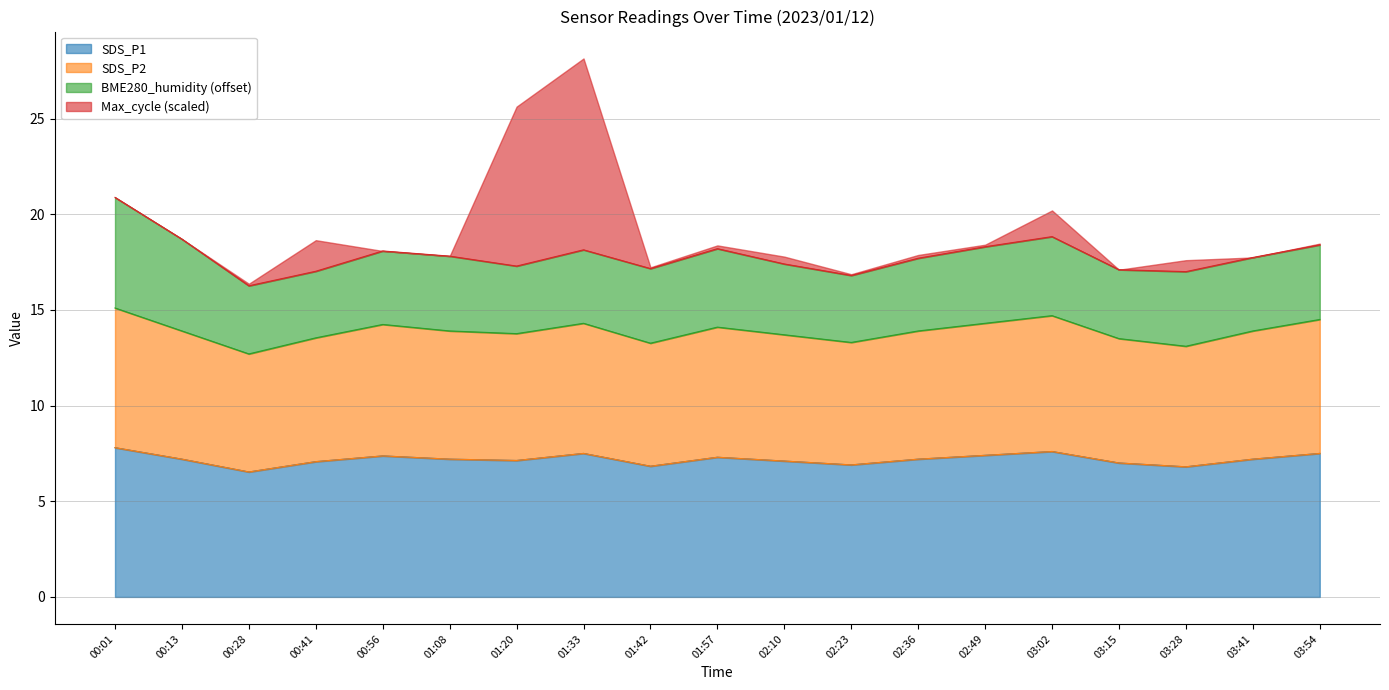

The SDS_P2 series shows 4.1 at 01:42. True or false?

False